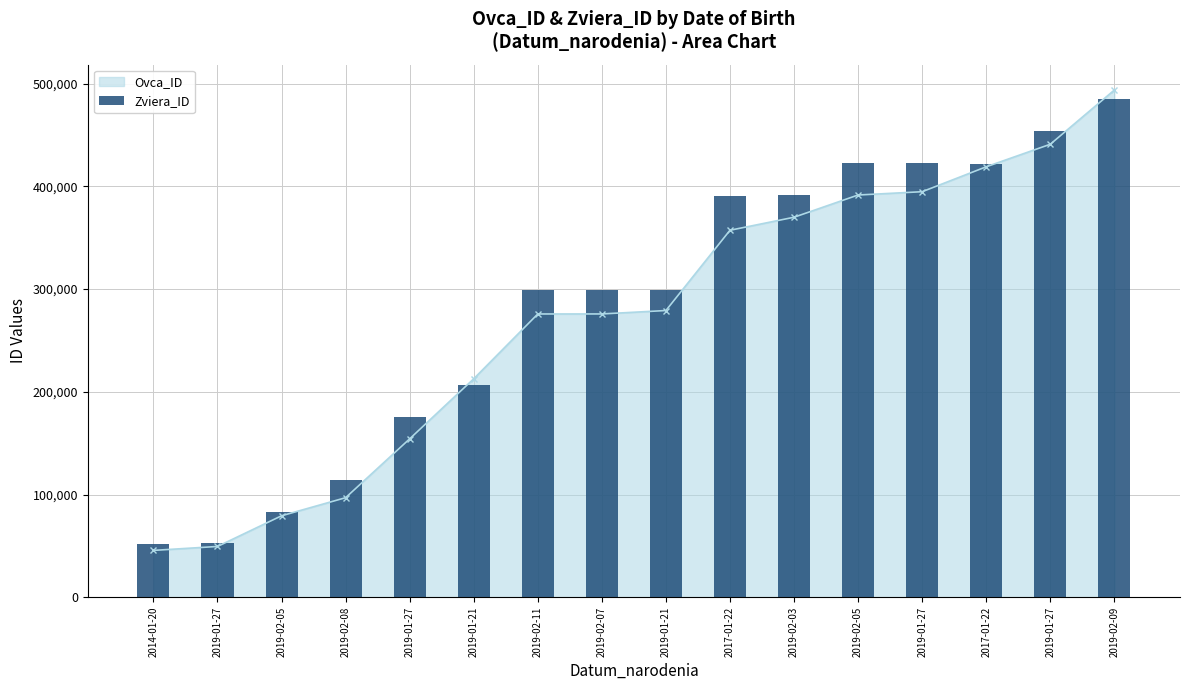

Rank the categories by value from lowest to highest.

2014-01-20, 2019-01-27, 2019-02-05, 2019-02-08, 2019-01-27, 2019-01-21, 2019-02-11, 2019-02-07, 2019-01-21, 2017-01-22, 2019-02-03, 2017-01-22, 2019-02-05, 2019-01-27, 2019-01-27, 2019-02-09